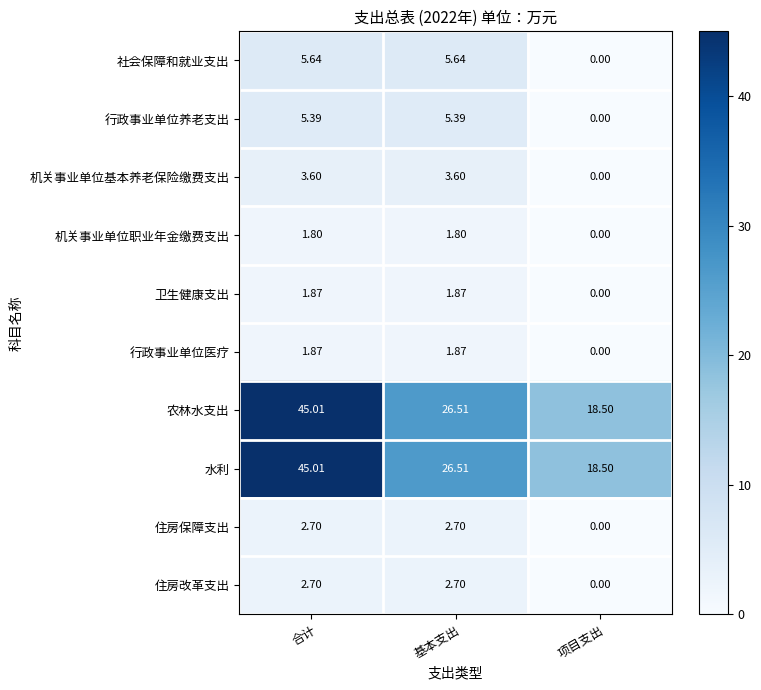

At which label is 水利 closest to 31?

基本支出